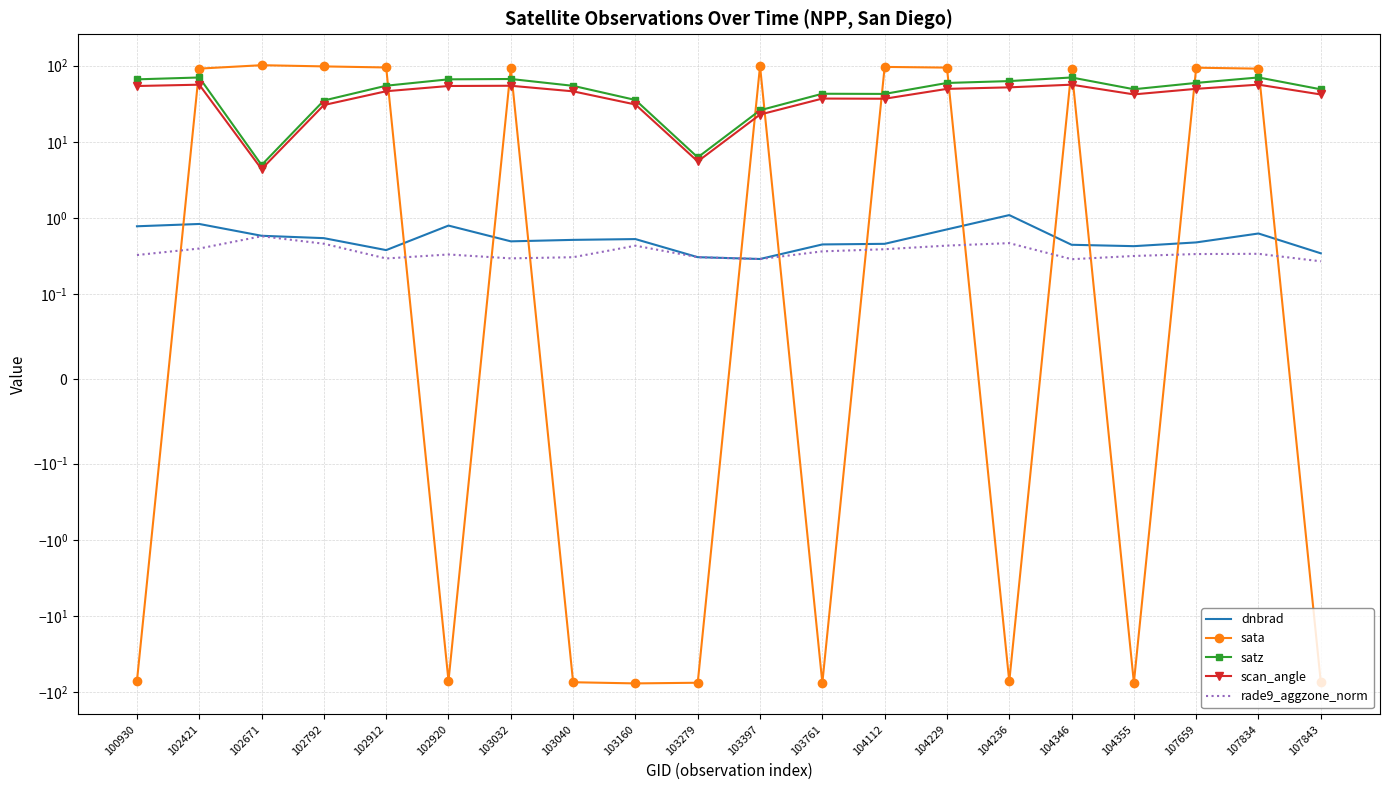

In scan_angle, how many points are lower than both neighbors (excluding endpoints)?

4